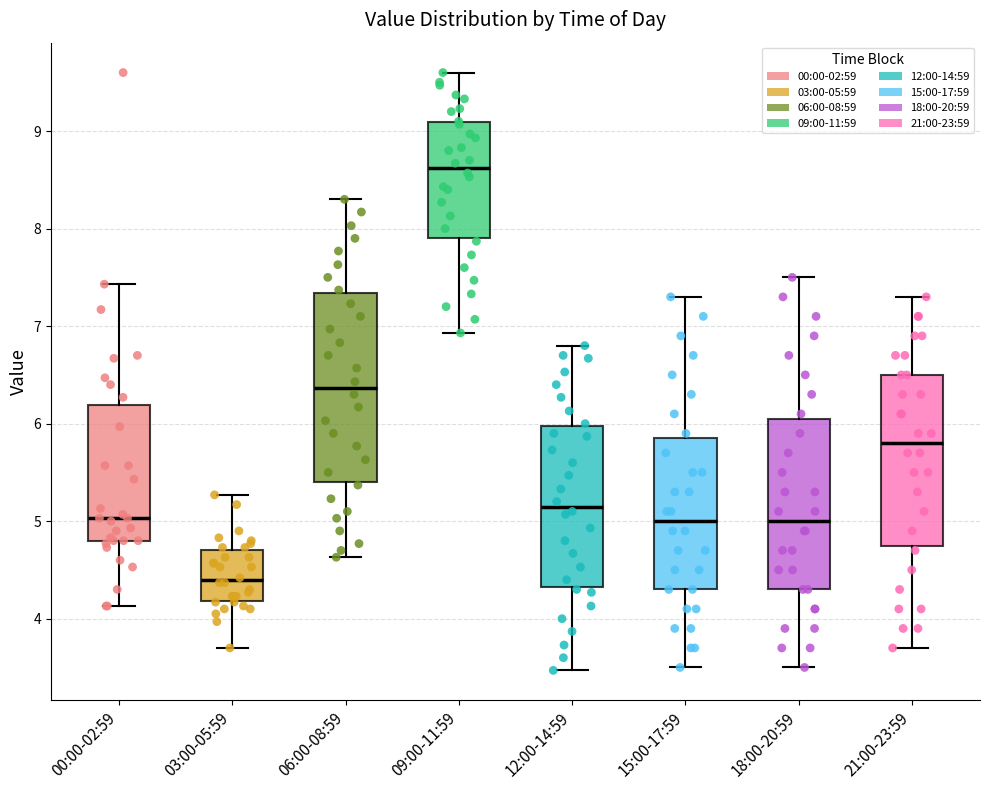

Where does the median line of the box for 12:00-14:59 sit on the y-axis? The values are not printed on the chart, so give them approximately, as read against the axis.

5.2